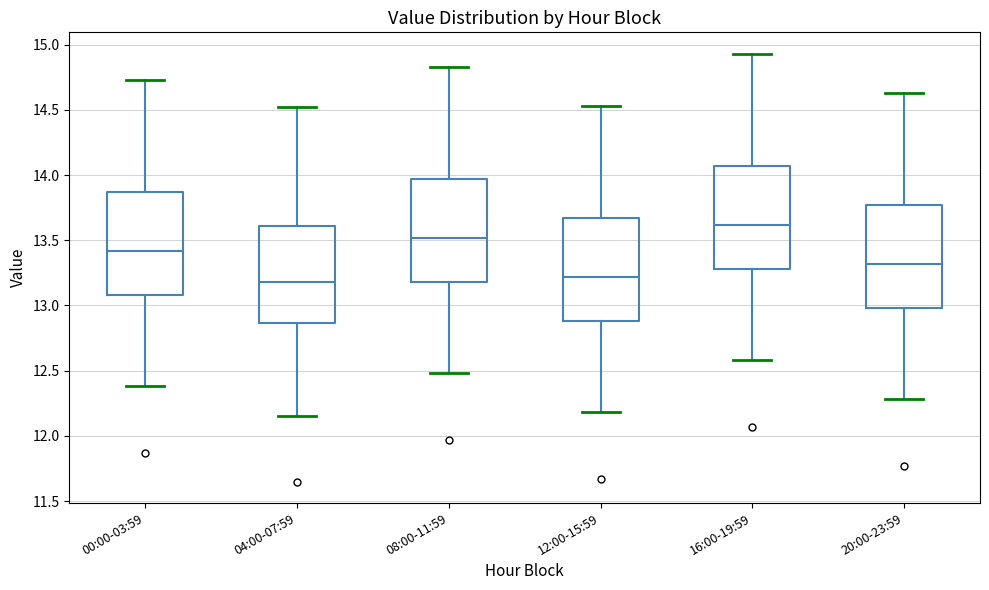

Where is the upper edge of the box for 20:00-23:59 on the y-axis? The values are not printed on the chart, so give them approximately, as read against the axis.

13.75